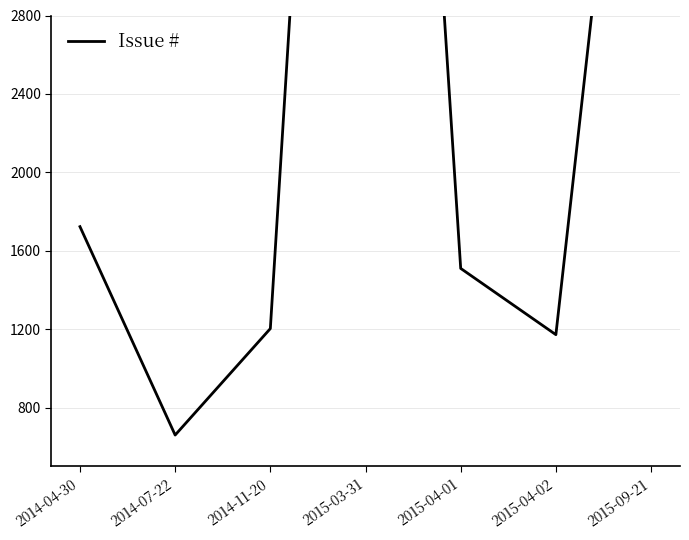

What is the average value?

2967